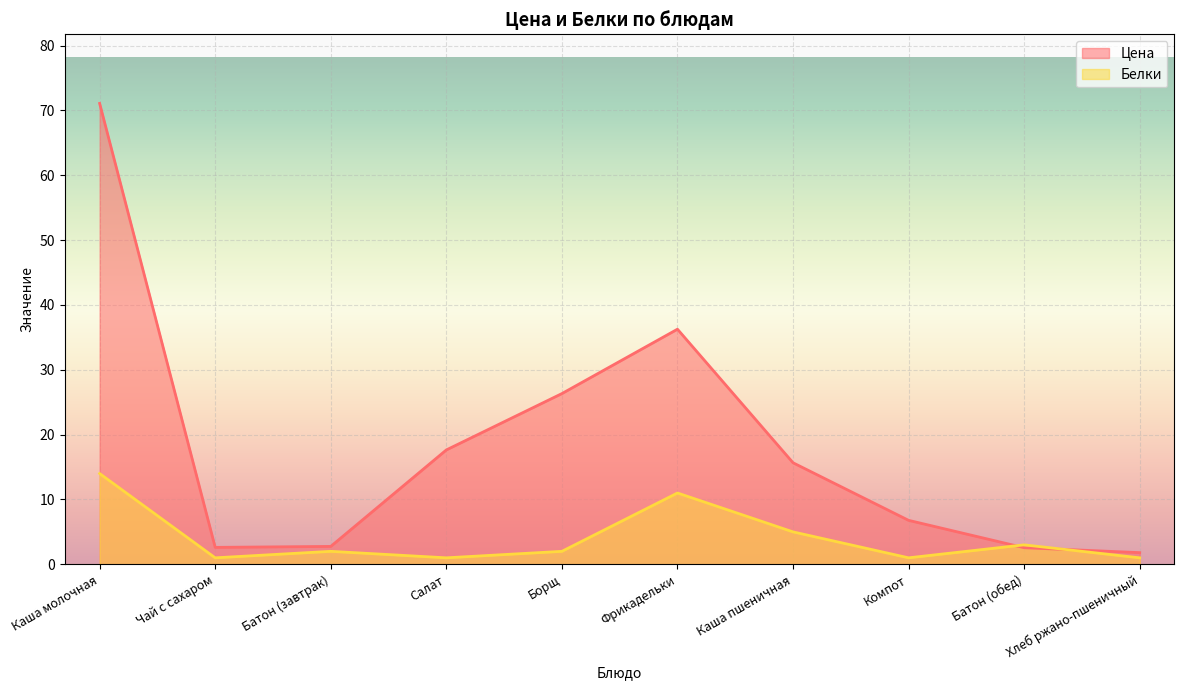

Which series has the largest range (max minus min)?

Цена